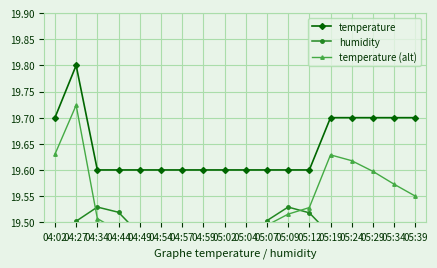

What is the label of the 5th point from the right?

05:19